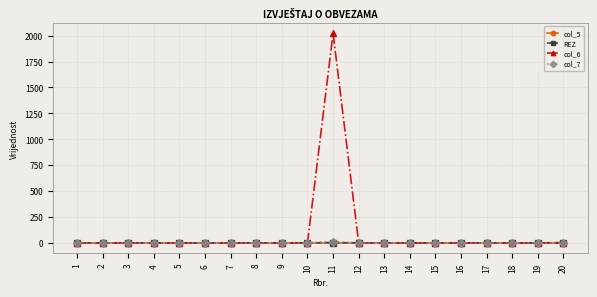

Which series has the largest total across all categories?

col_6